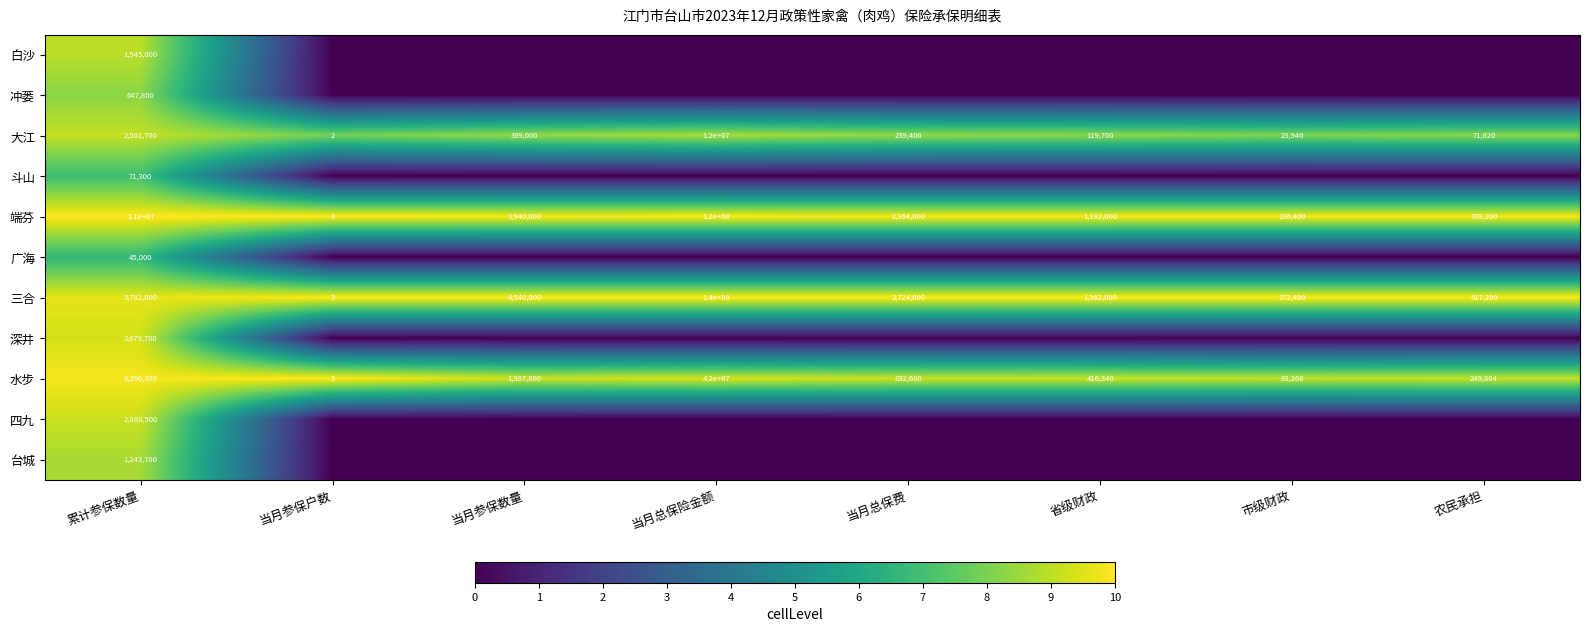

True or false: 三合 has a value of 272400 at 市级财政.

True